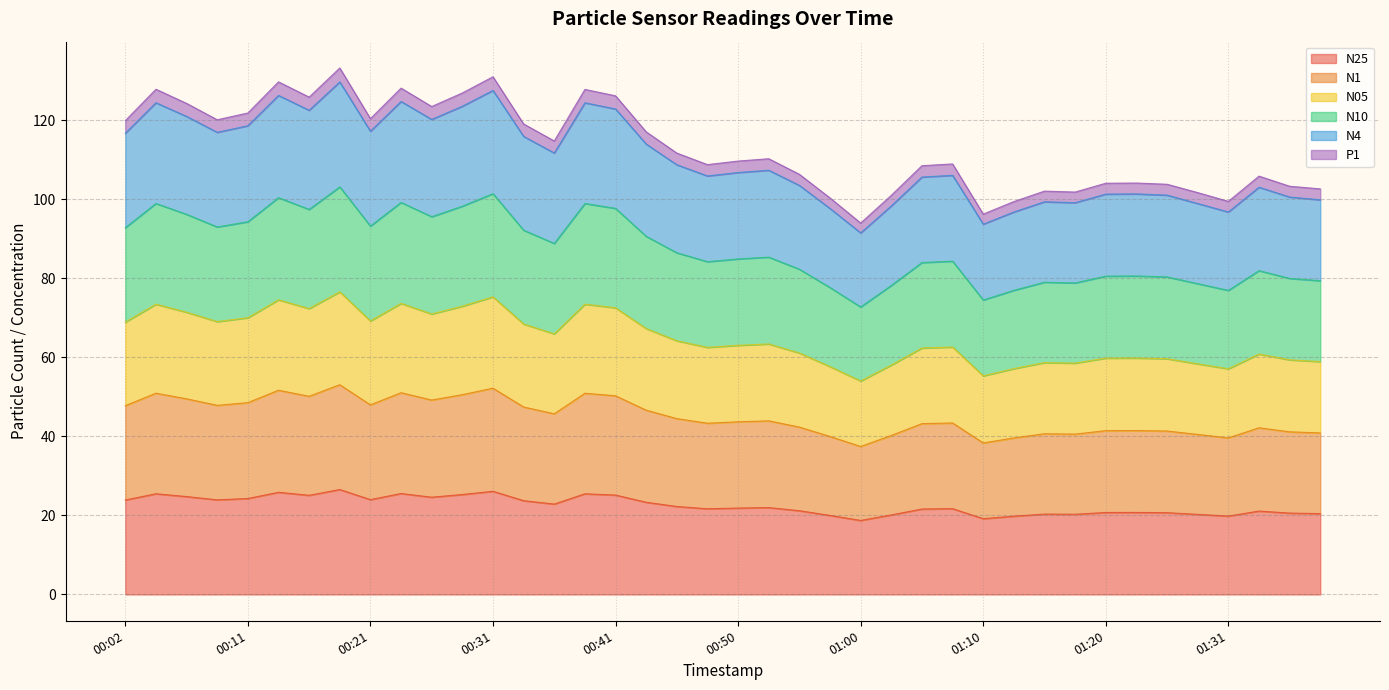

How many lines are shown in the chart?

6